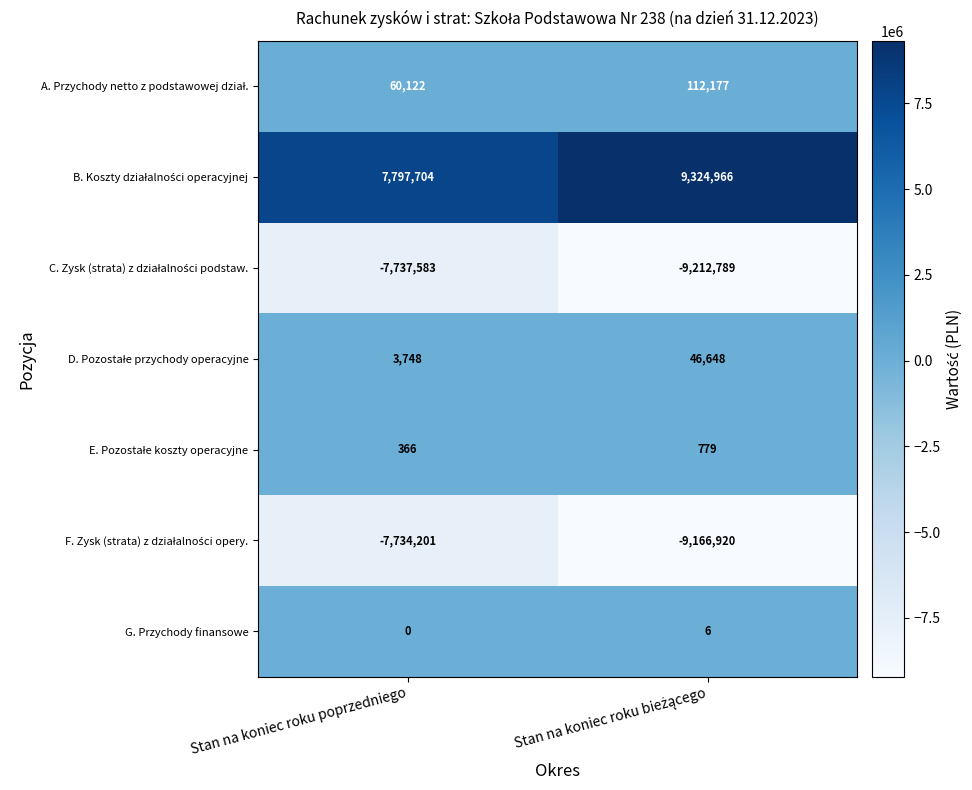

What is the sum of all G. Przychody finansowe values?

6